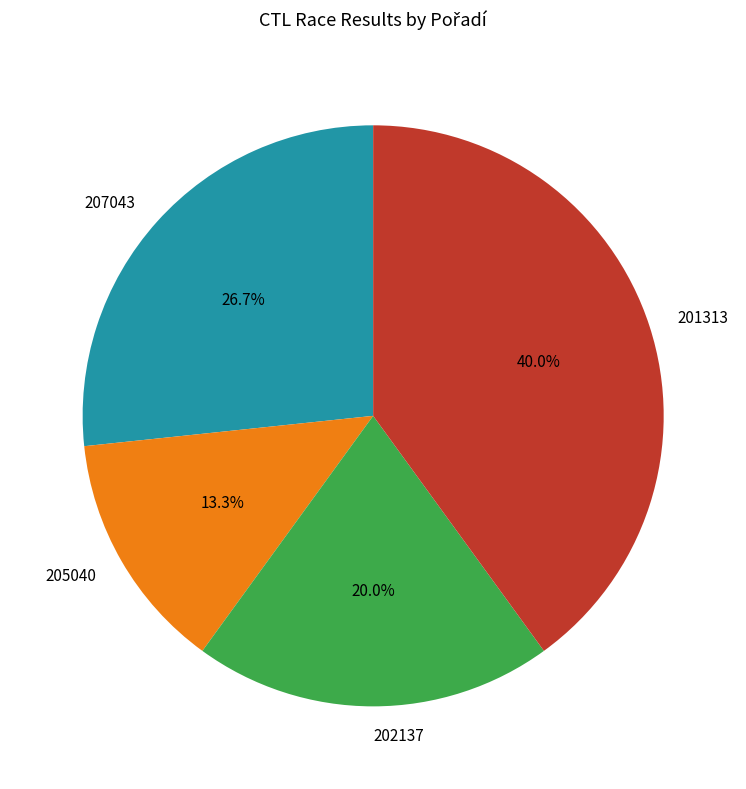

To the nearest percent, what portion does 205040 represent?

13%